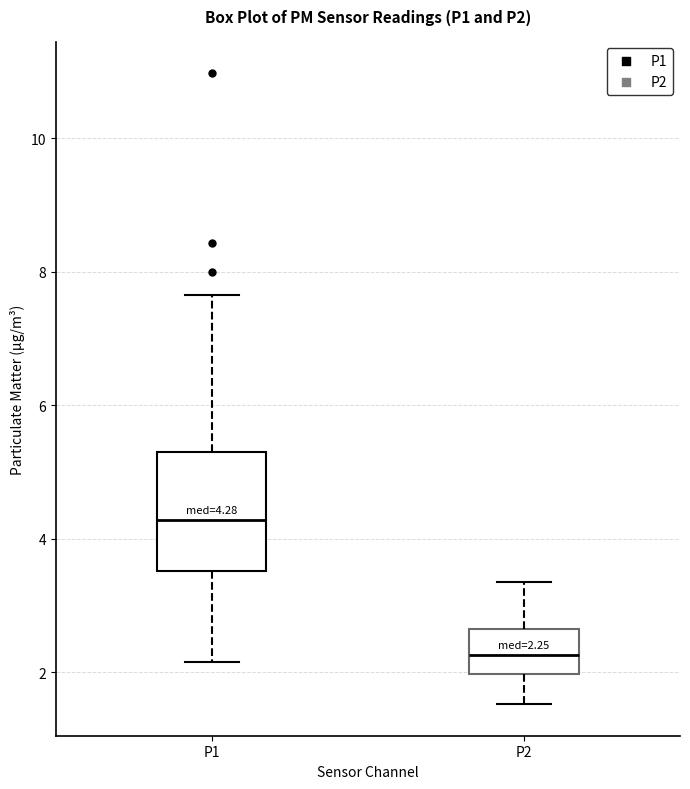

Which box has the lowest median line?

P2